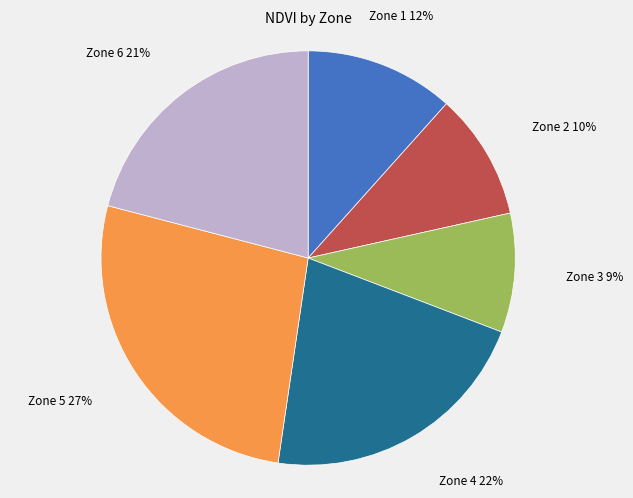

How many segments does this pie chart have?

6